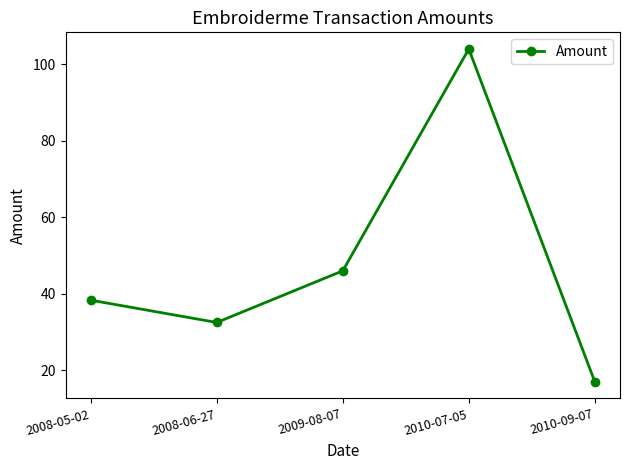

What is the minimum value shown in the chart?

17.0